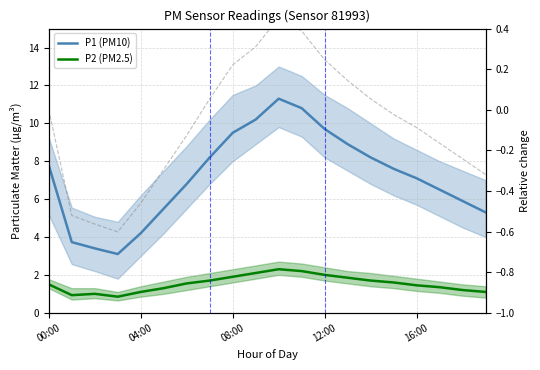

What is the sum of all Relative change values?

-1.5